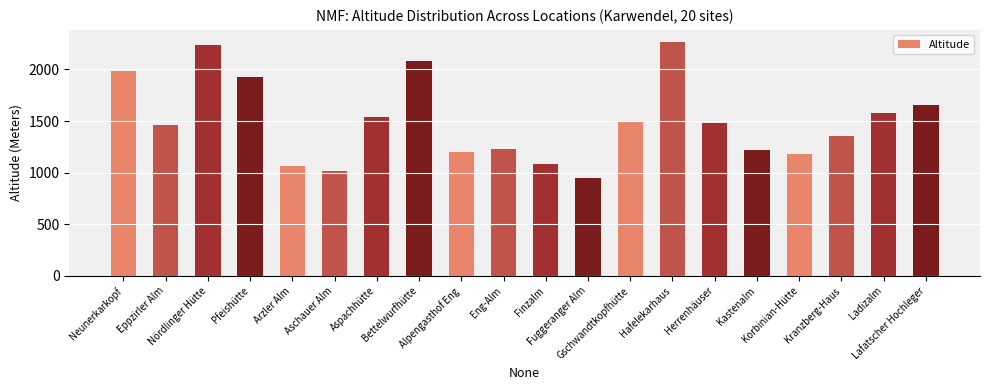

What position from the right is Eppzirler Alm?

19